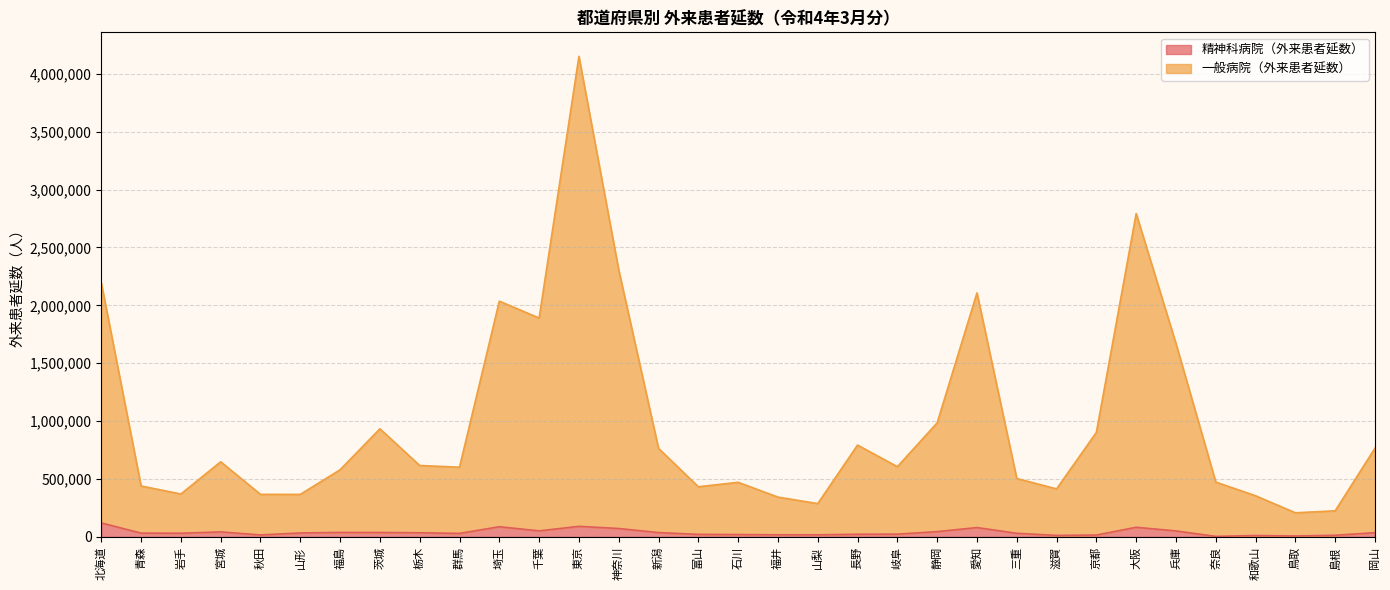

How many lines are shown in the chart?

2